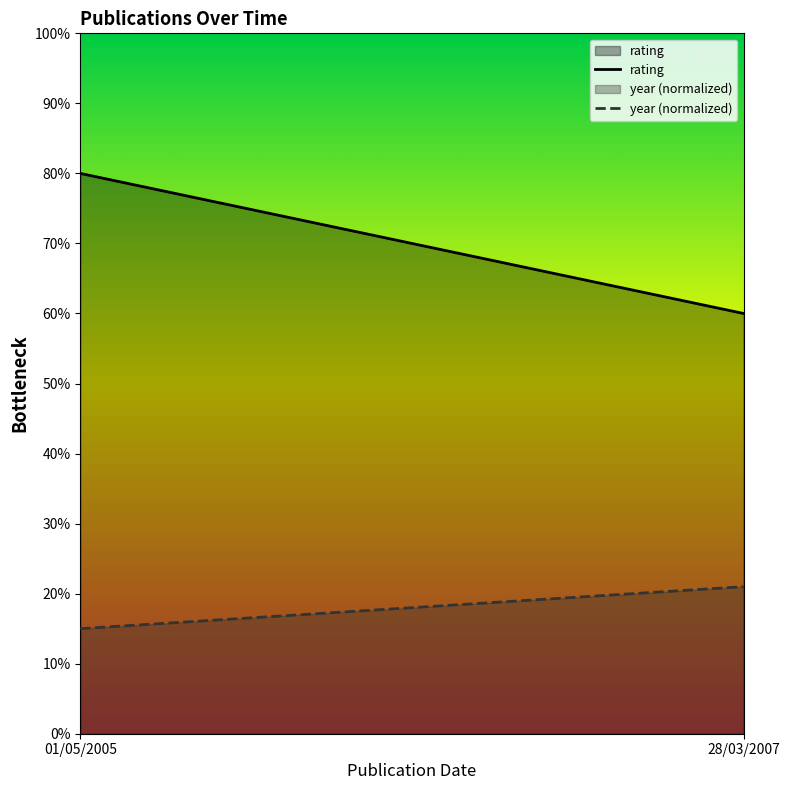

What is the sum of all year (normalized) values?

36